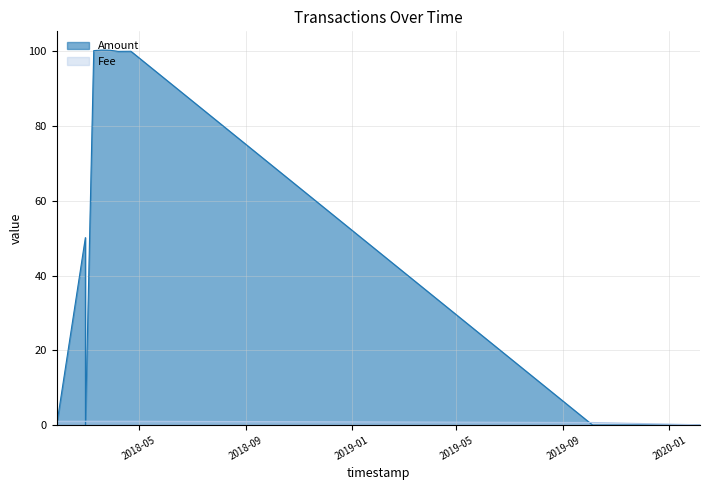

Does the chart have visible grid lines?

Yes